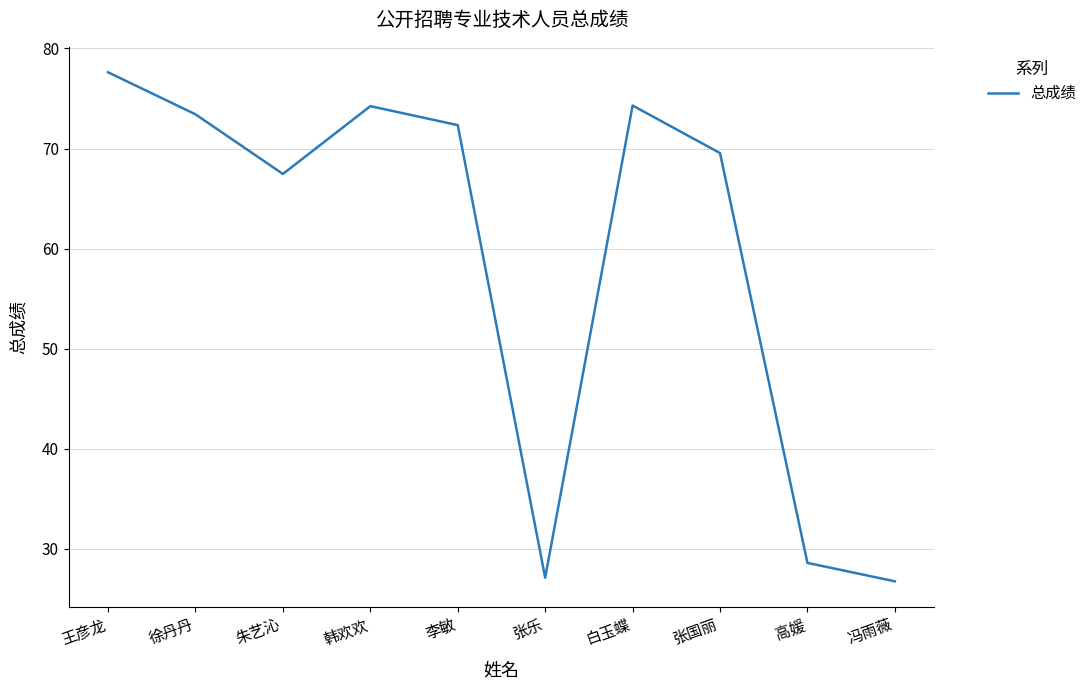

What is the sum of the values at 高媛 and 王彦龙?

106.2